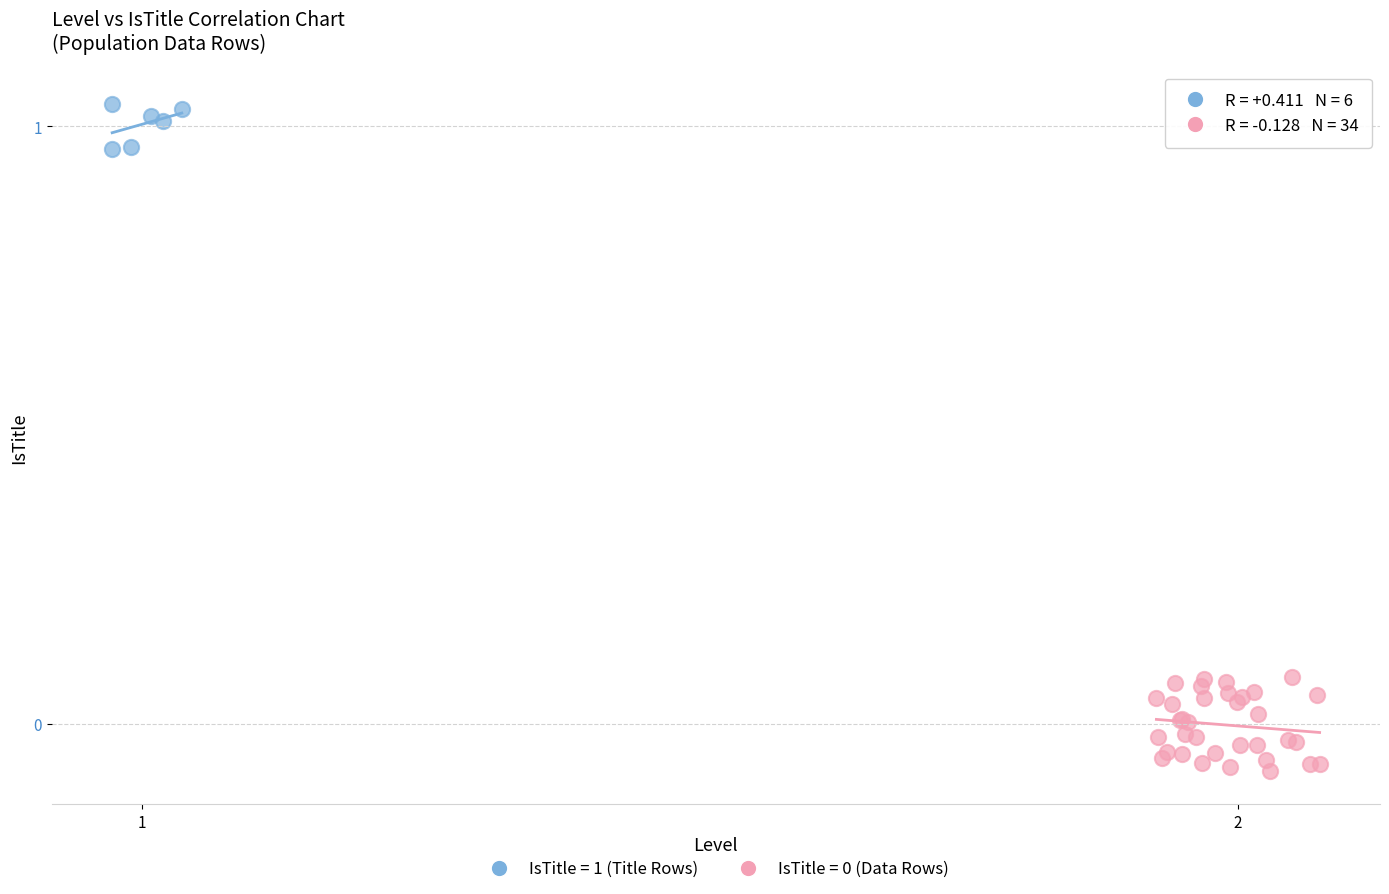

Which series reaches the maximum Y coordinate?

IsTitle = 1 (Title Rows)